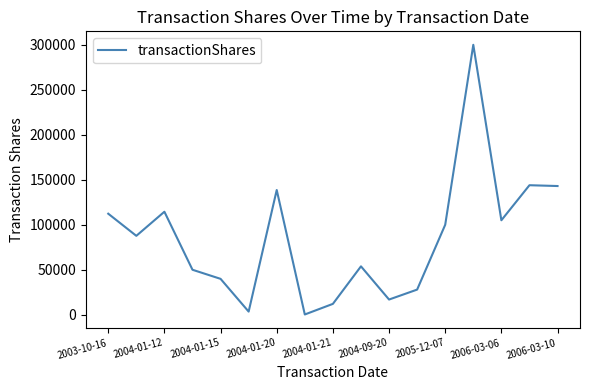

What is the difference between the maximum and minimum values?

299700